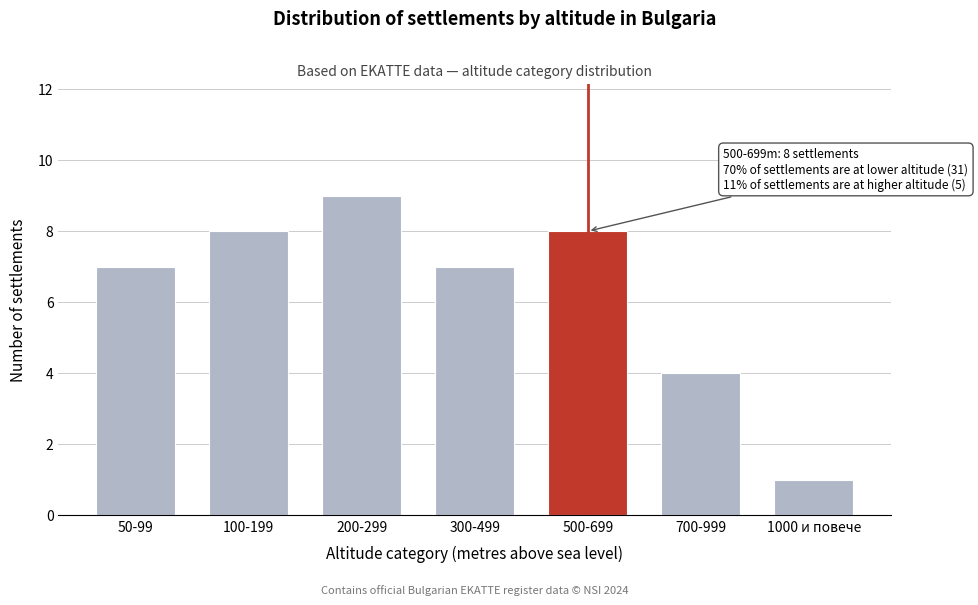

Reading right to left, list all the values displayed in this chart.

1000 и повече=1	700-999=4	500-699=8	300-499=7	200-299=9	100-199=8	50-99=7